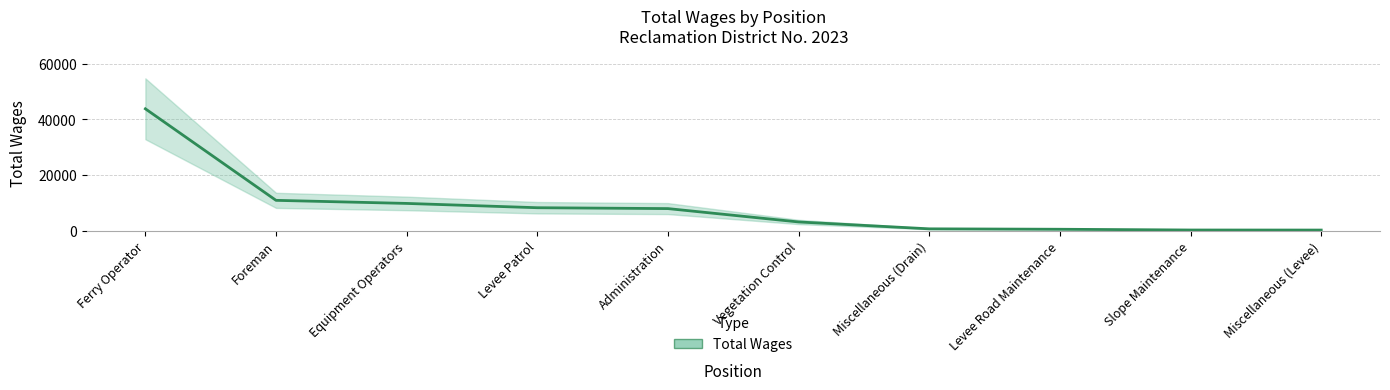

Which category has the lowest value across all series?

Miscellaneous (Levee)